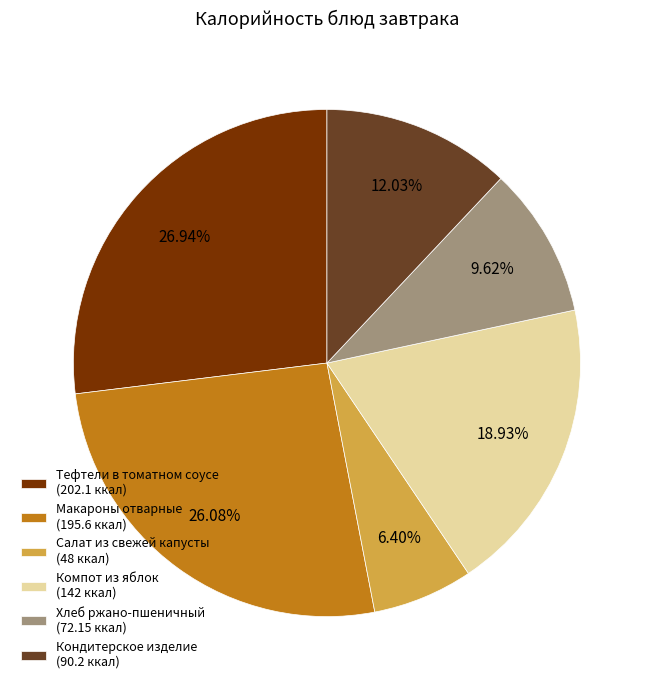

Rank the categories by value from highest to lowest.

Тефтели в томатном соусе, Макароны отварные, Компот из яблок, Кондитерское изделие, Хлеб ржано-пшеничный, Салат из свежей капусты